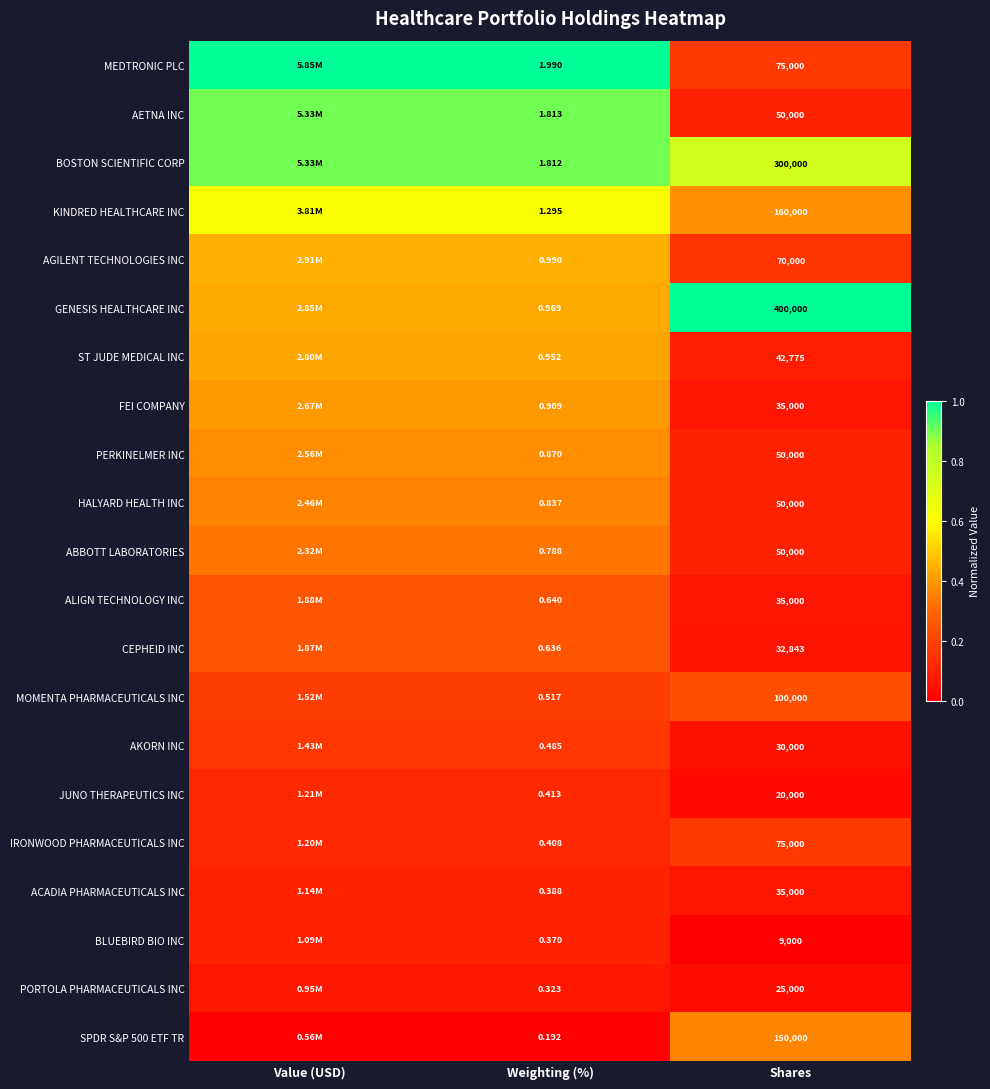

Which series changed the most between Weighting (%) and Shares?

GENESIS HEALTHCARE INC